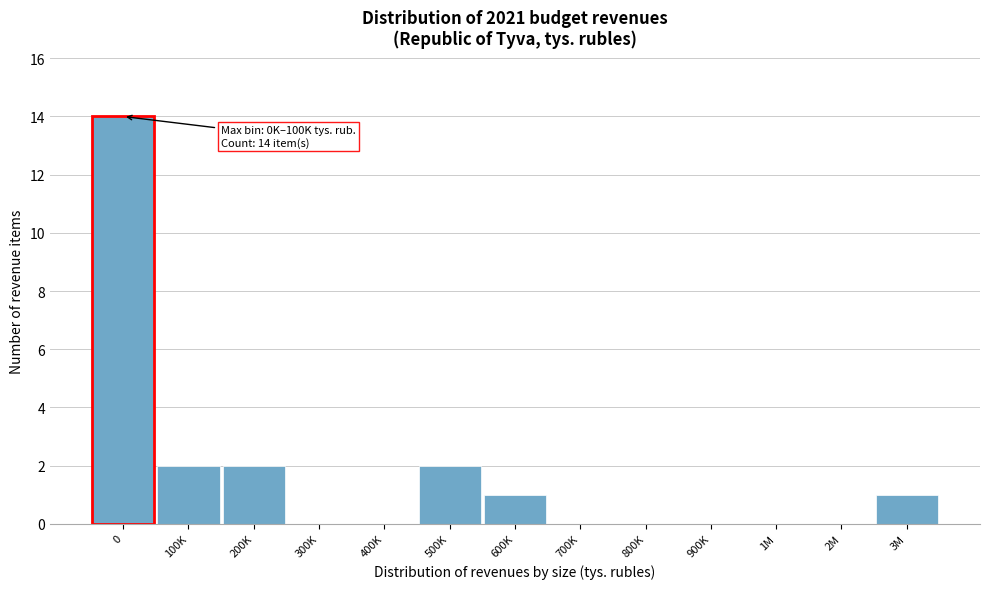

Reading left to right, list all the values displayed in this chart.

0=14	100K=2	200K=2	300K=0	400K=0	500K=2	600K=1	700K=0	800K=0	900K=0	1M=0	2M=0	3M=1